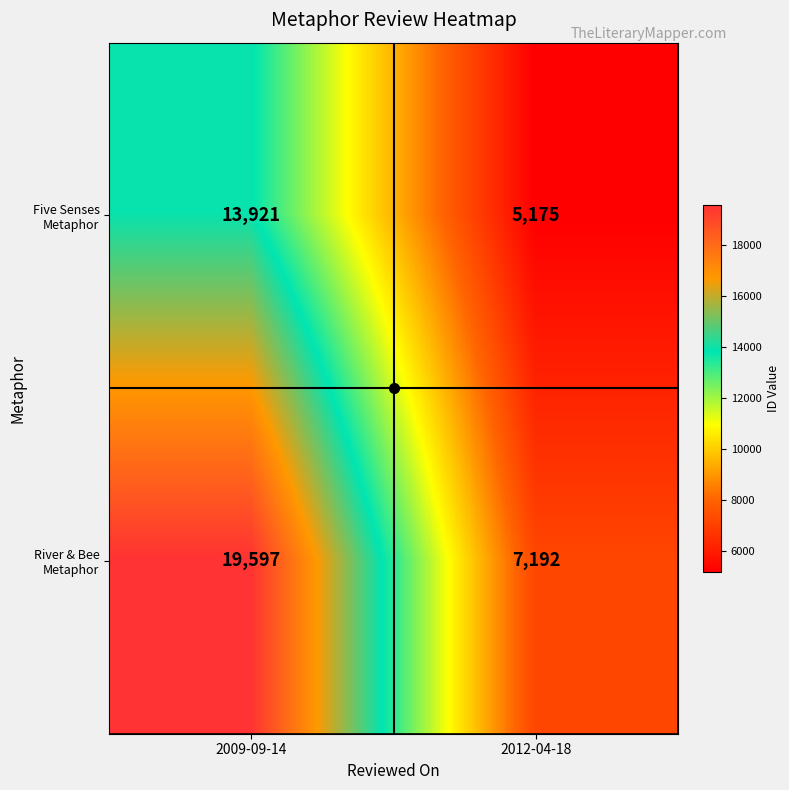

What is the smallest value displayed?

5175